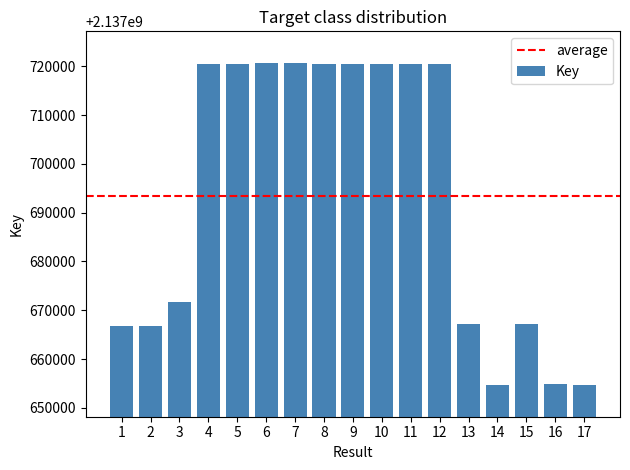

At which label is the value closest to 2137687677?

3